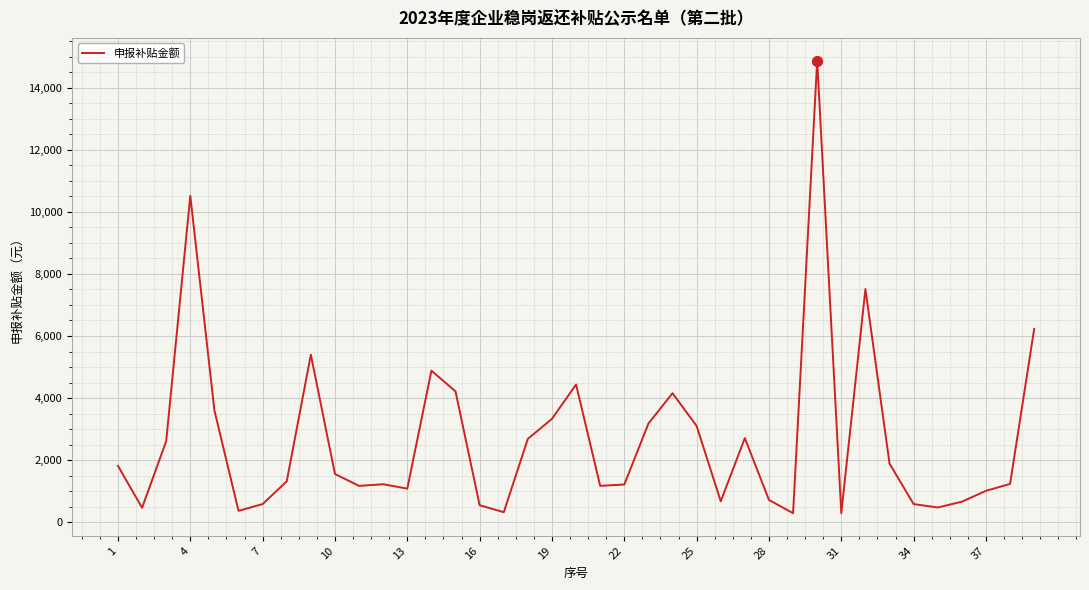

What is the difference between the maximum and minimum values?

14581.5